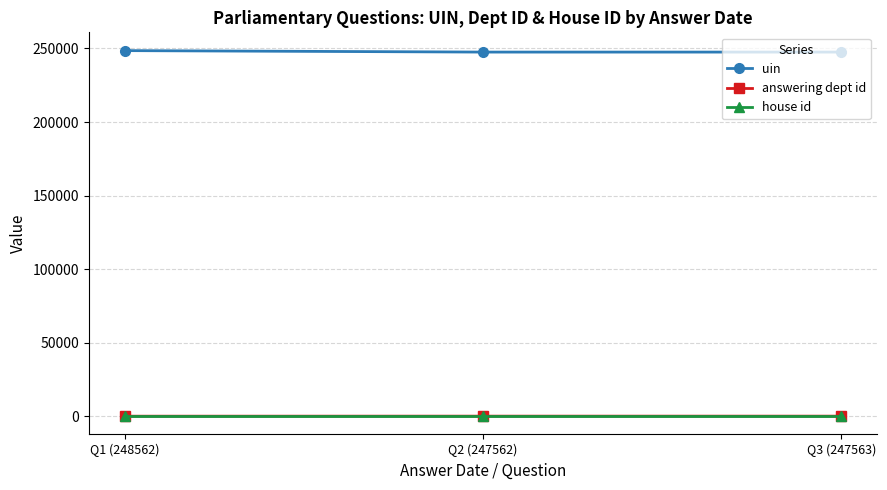

Is the value of house id at Q1 (248562) greater than the value of uin at Q2 (247562)?

No